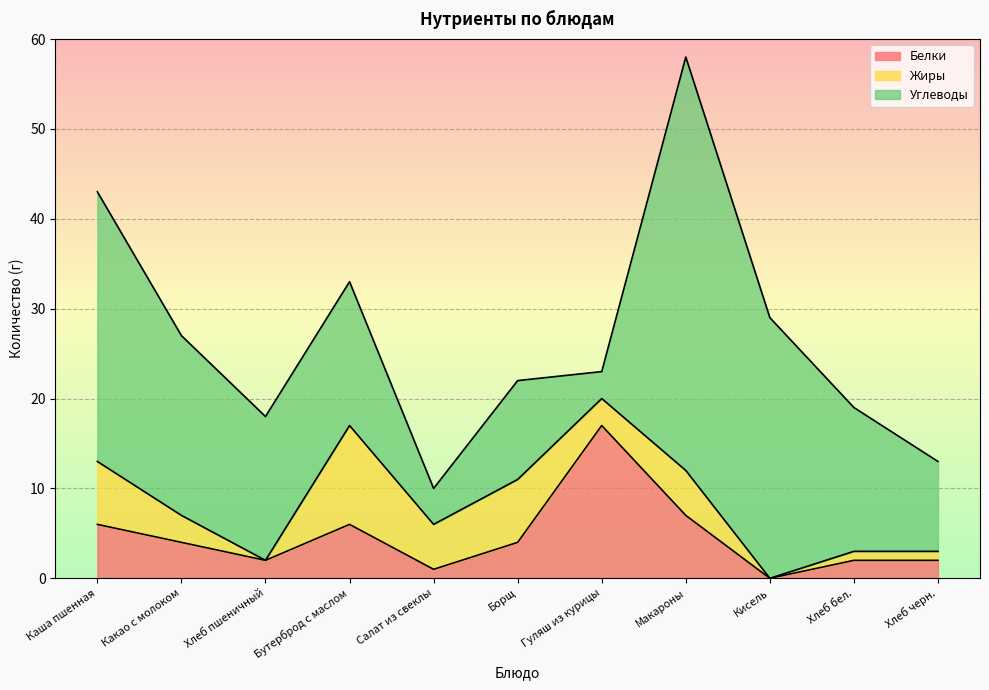

Is the value of Жиры at Кисель greater than the value of Углеводы at Хлеб пшеничный?

No